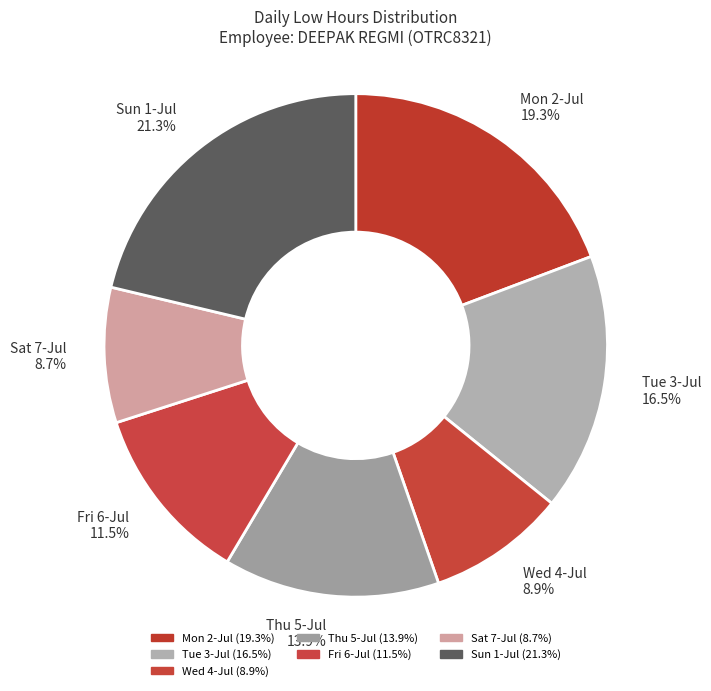

To the nearest percent, what is the difference between the Sun 1-Jul and Fri 6-Jul slice percentages?

10%